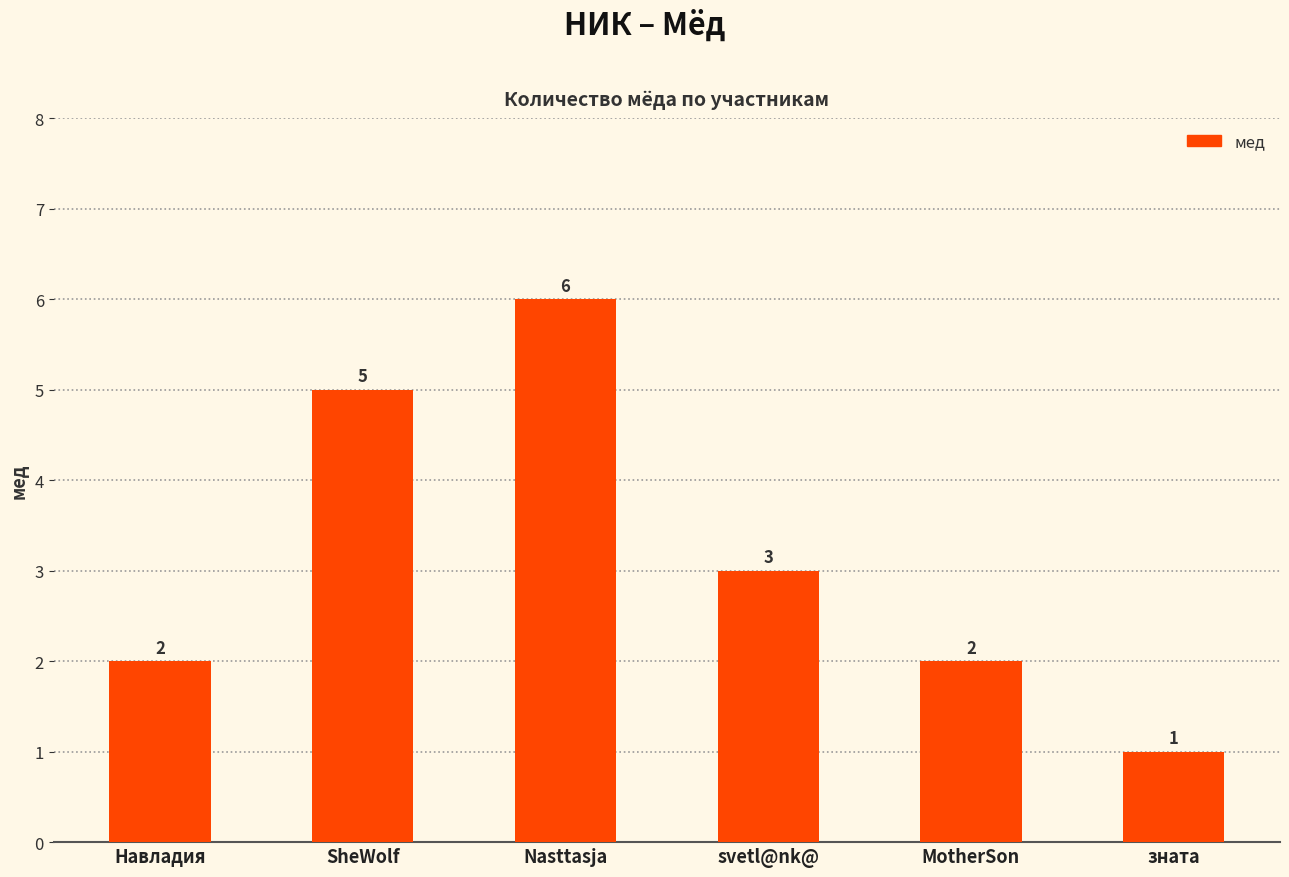

Is it true that the value at SheWolf is 2?

False